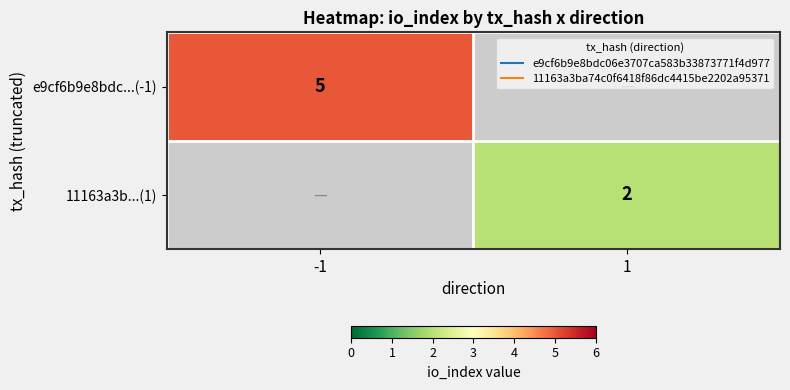

List the series in order of their peak value, highest first.

e9cf6b9e8bdc...(-1), 11163a3b...(1)